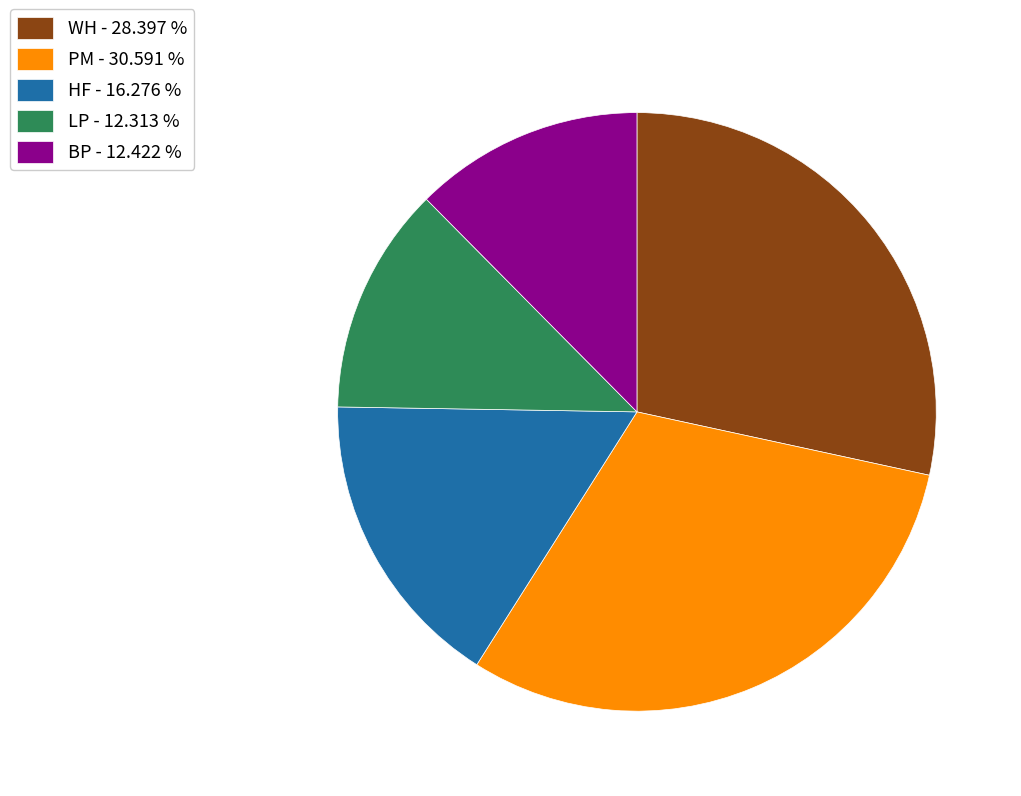

Is there a majority slice in this chart?

No